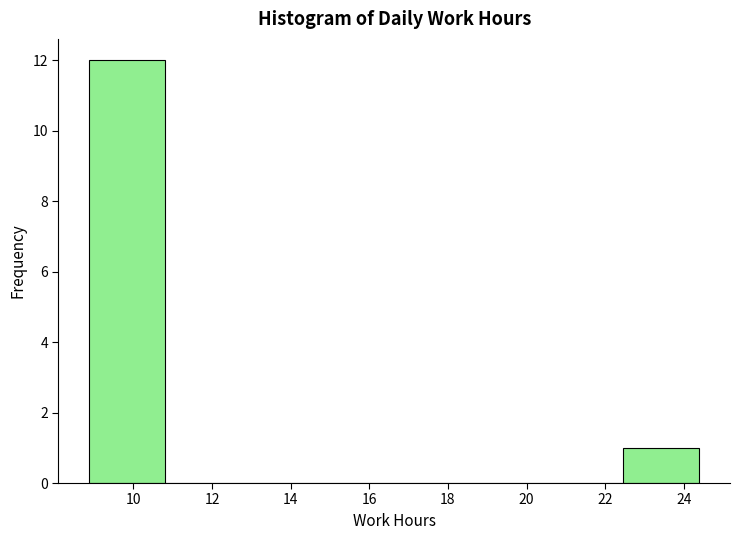

Reading left to right, list every bar in this chart as the range it spans on the x-axis followed by its height. Neither the bar edges nor the heights are printed on the chart, so give them approximately, as read against the axes.

8.8 to 10.8: 12
10.8 to 12.8: 0
12.8 to 14.6: 0
14.6 to 16.6: 0
16.6 to 18.6: 0
18.6 to 20.6: 0
20.6 to 22.4: 0
22.4 to 24.4: 1